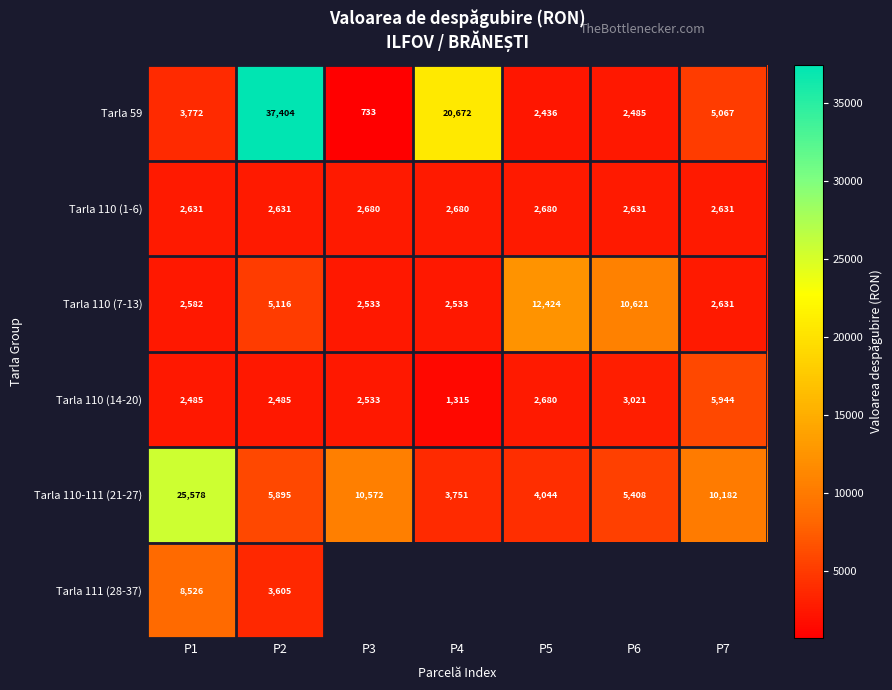

What is the sum of all Tarla 110 (14-20) values?

20463